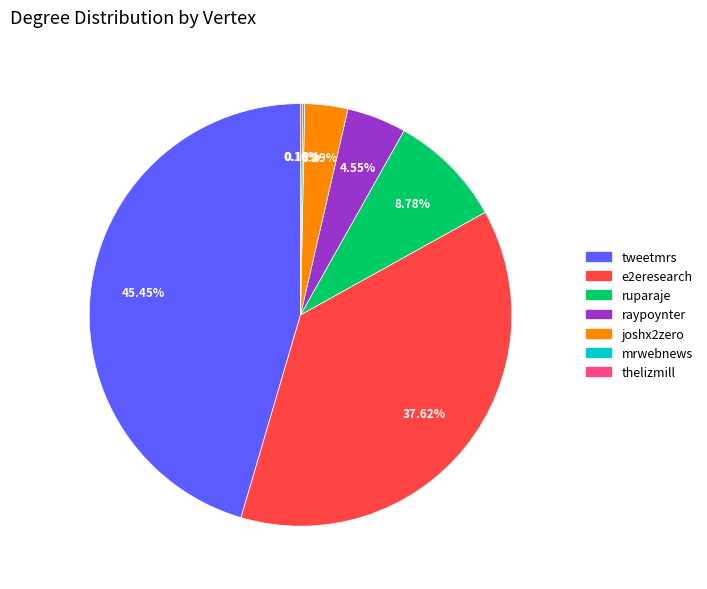

What is the largest slice in the pie chart?

tweetmrs